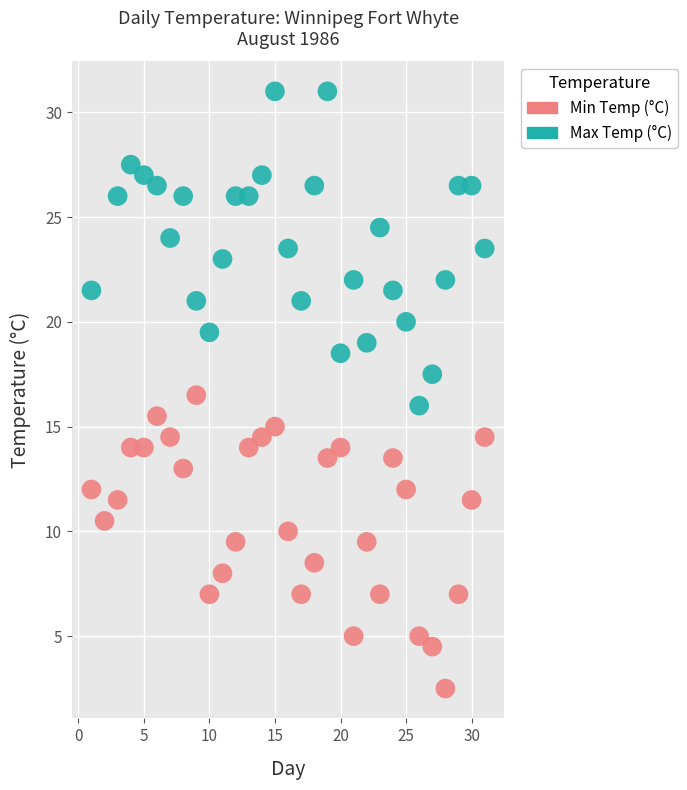

Which series reaches the maximum Y coordinate?

Max Temp (°C)